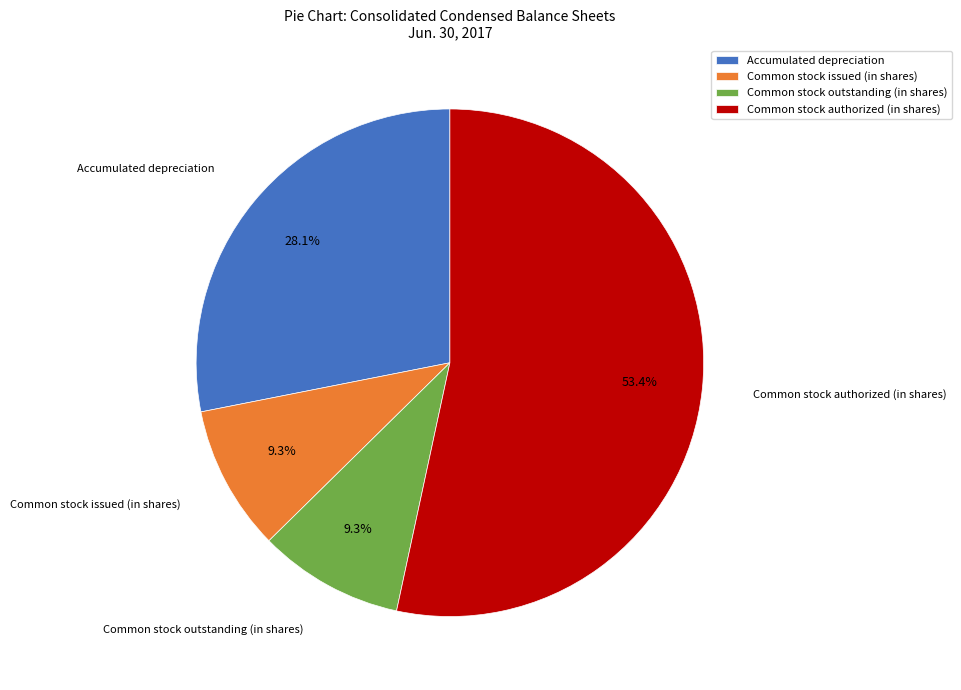

Do Common stock authorized (in shares) and Common stock issued (in shares) together represent more than half of the pie?

Yes